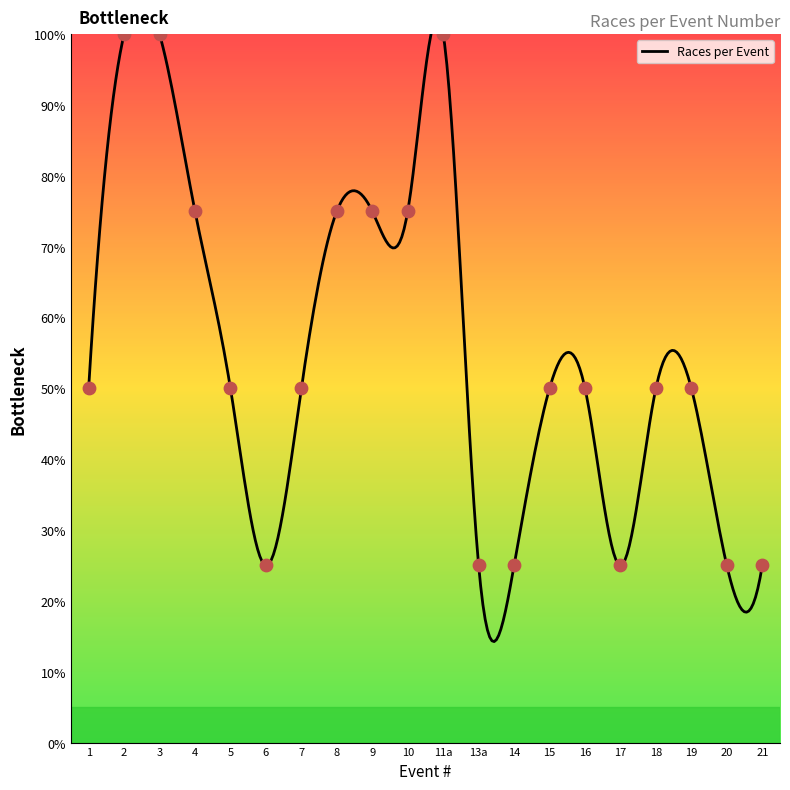

Which has a higher value, 1 or 17?

1